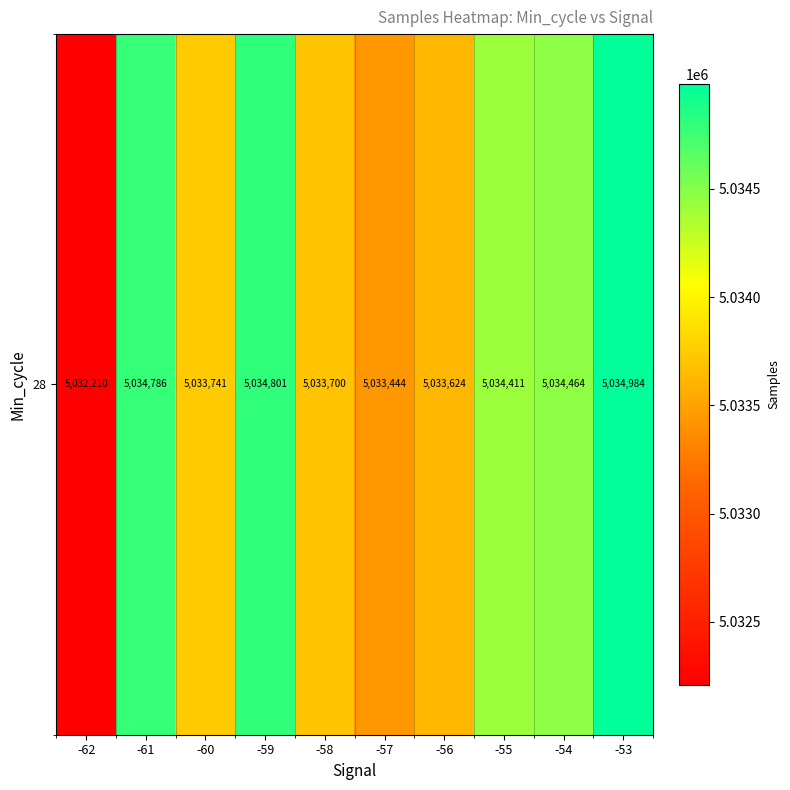

Between -53 and -57, which is larger?

-53